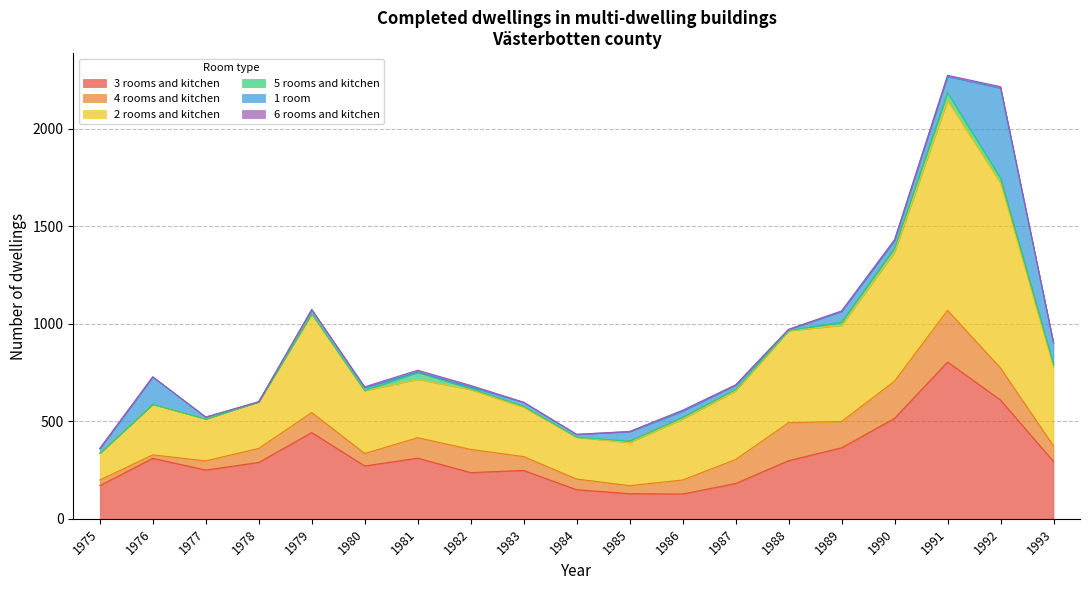

How many distinct data groups are displayed?

6